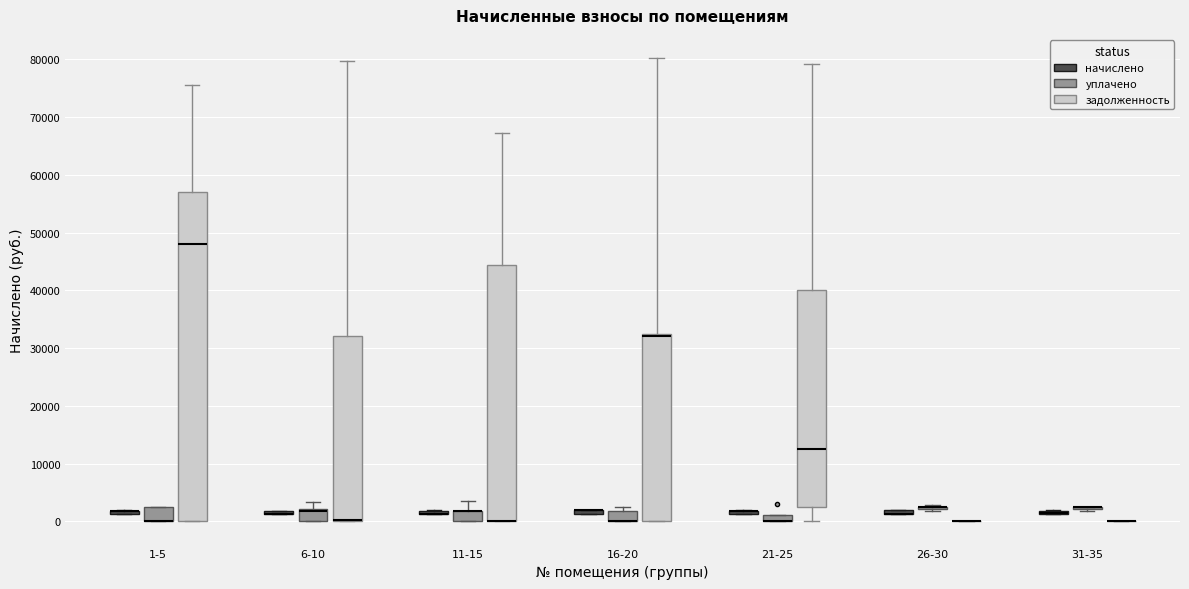

Comparing the boxes themselves (not the whiskers), which one is the tallest?

1-5 (задолженность)